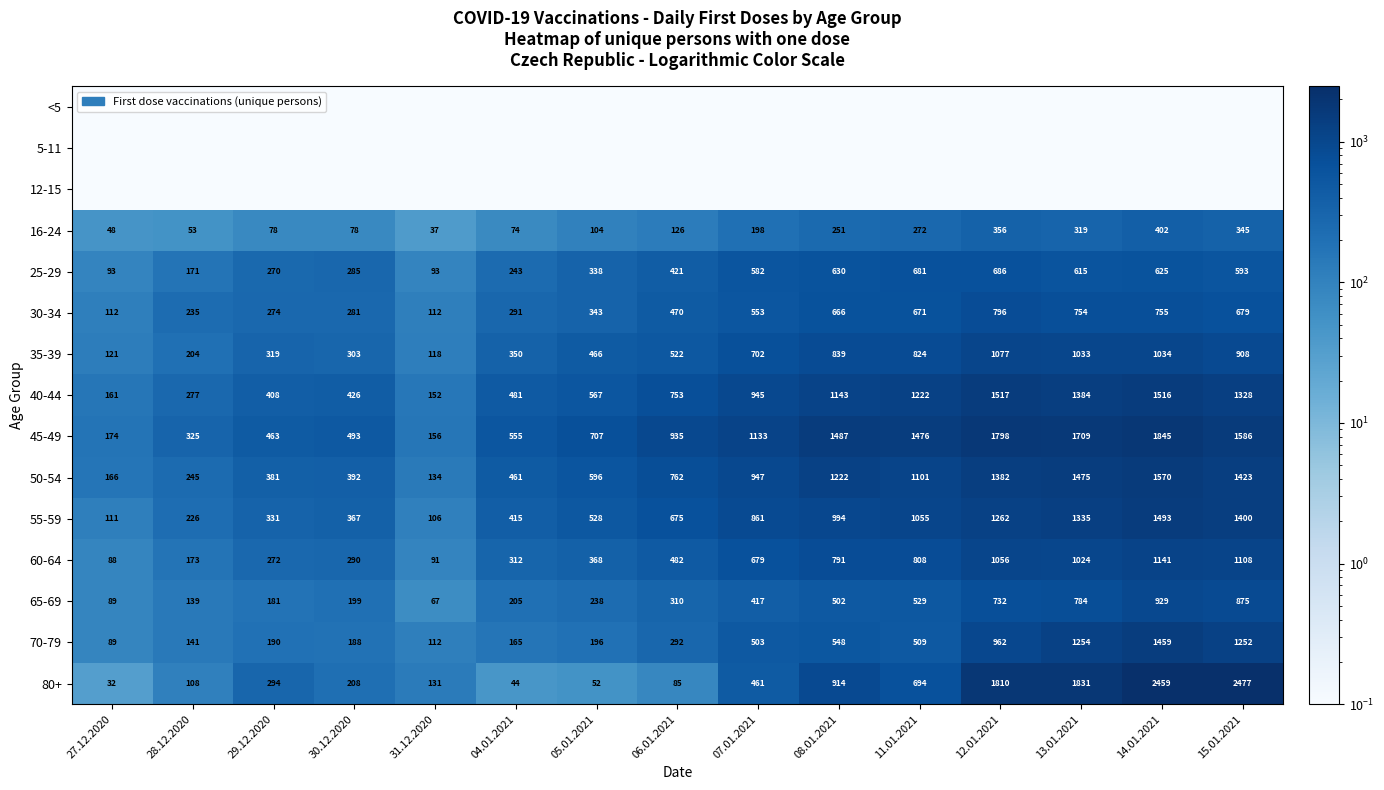

What is the difference between the second highest and second lowest values in the 30-34 series?

643.0